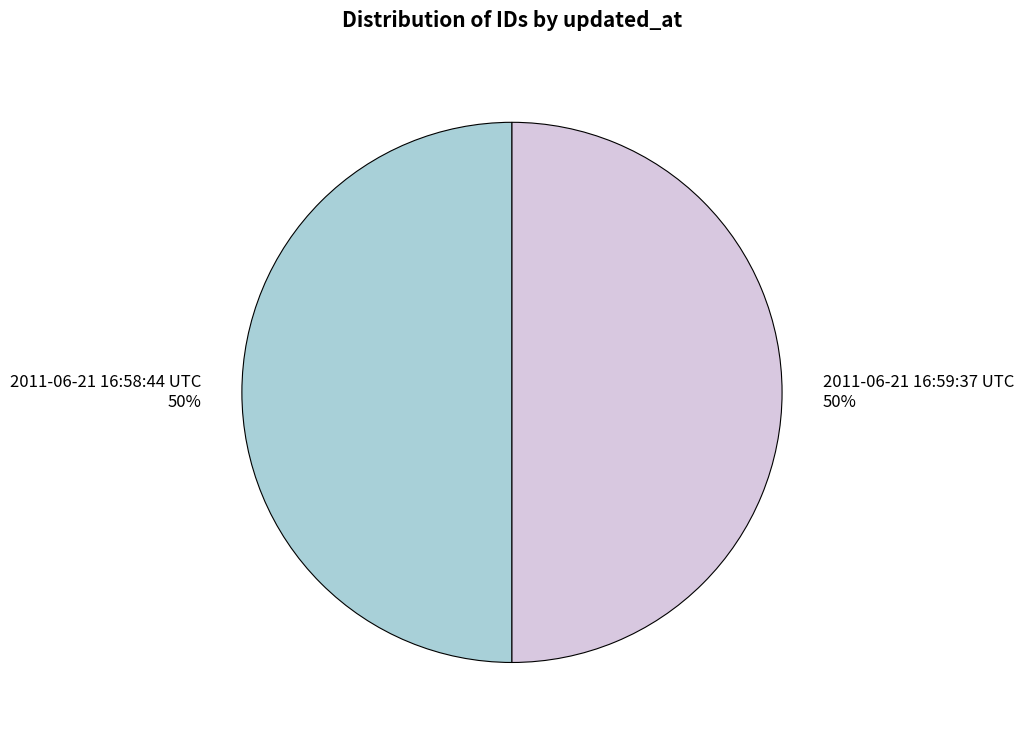

Is it true that 2011-06-21 16:58:44 UTC is 38% of the pie?

False